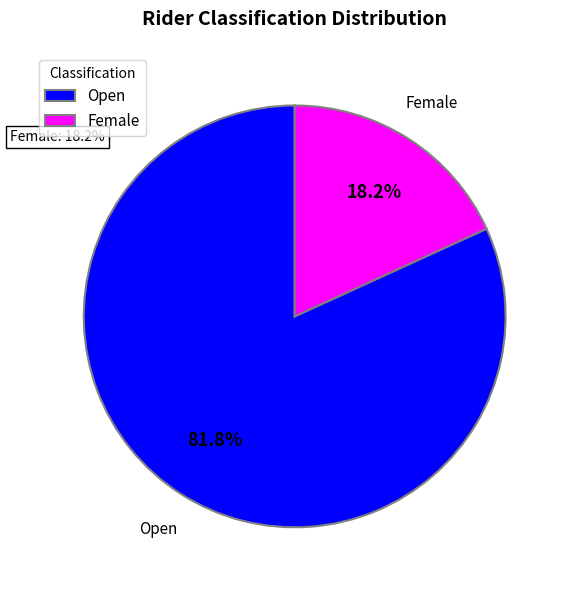

Combined, what portion of the pie is Open and Female?

100.0%